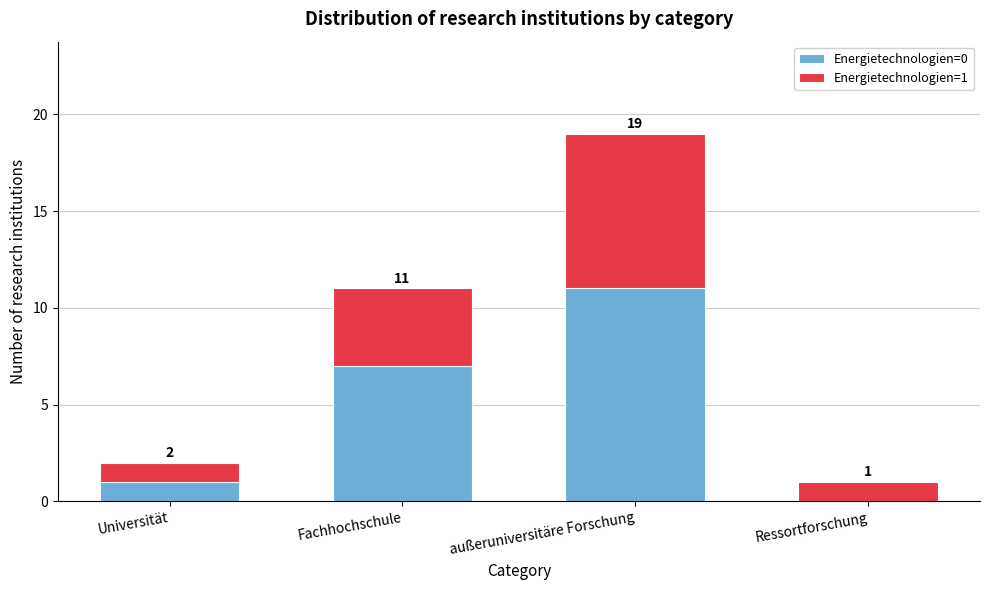

Reading left to right, list the values for the Energietechnologien=0 series.

Universität=1	Fachhochschule=7	außeruniversitäre Forschung=11	Ressortforschung=0